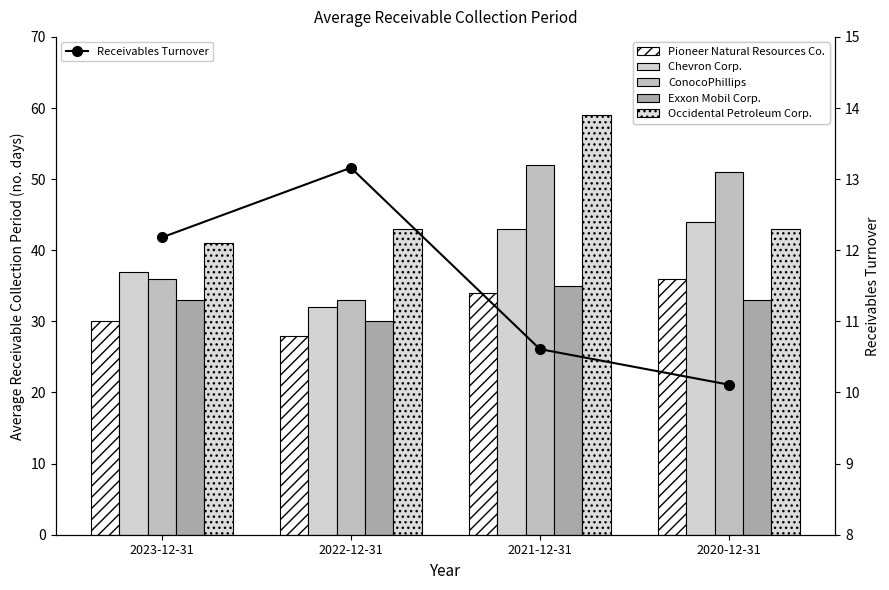

Between 2023-12-31 and 2020-12-31, which series saw the biggest shift?

ConocoPhillips